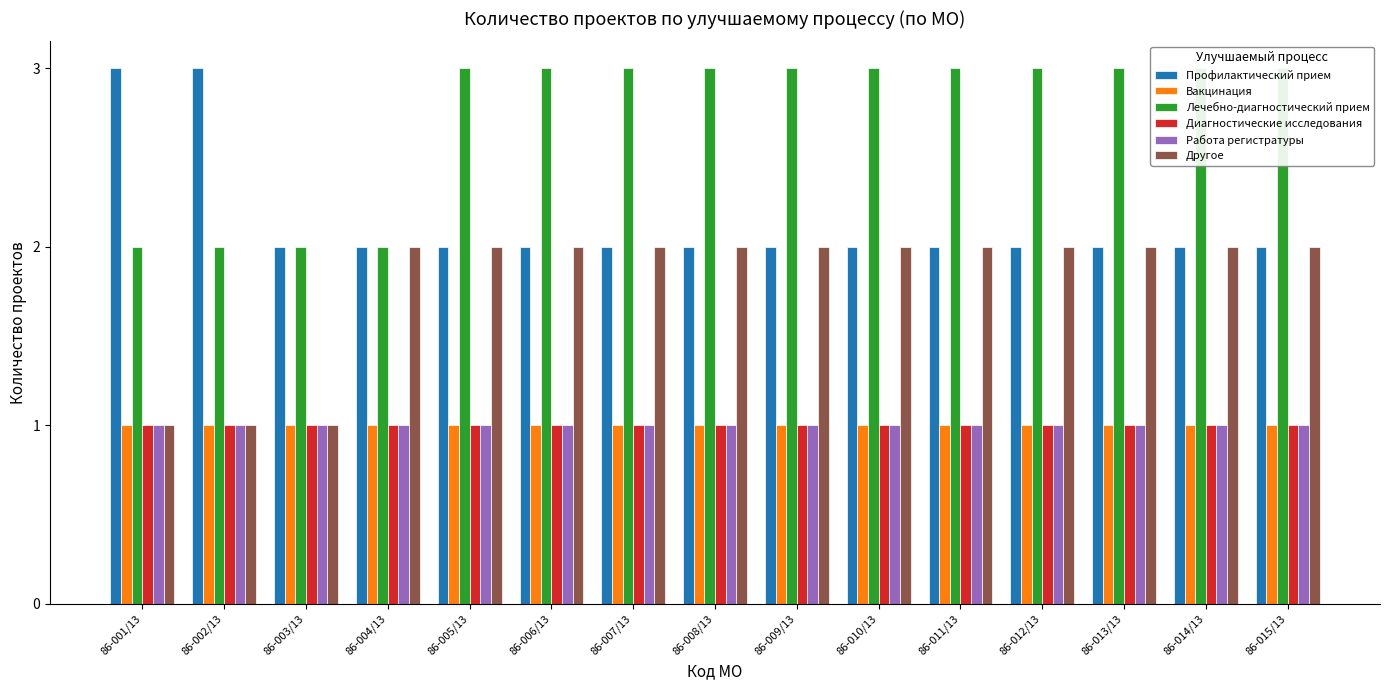

Which category has the lowest value in the Другое series?

86-001/13